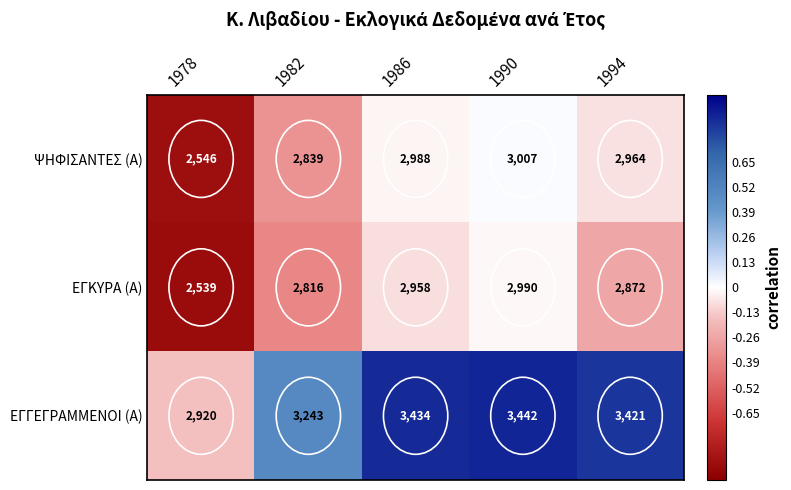

Which category has the lowest value across all series?

1978